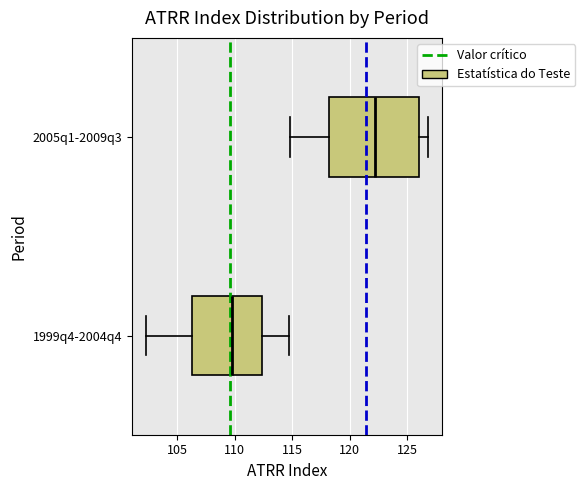

Which box's median line is the furthest to the left?

1999q4-2004q4